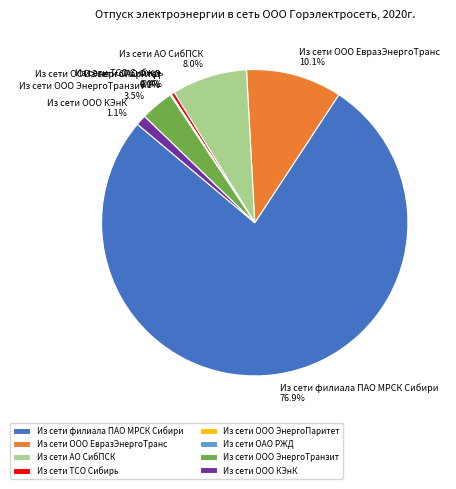

To the nearest percent, what is the average slice percentage?

12%